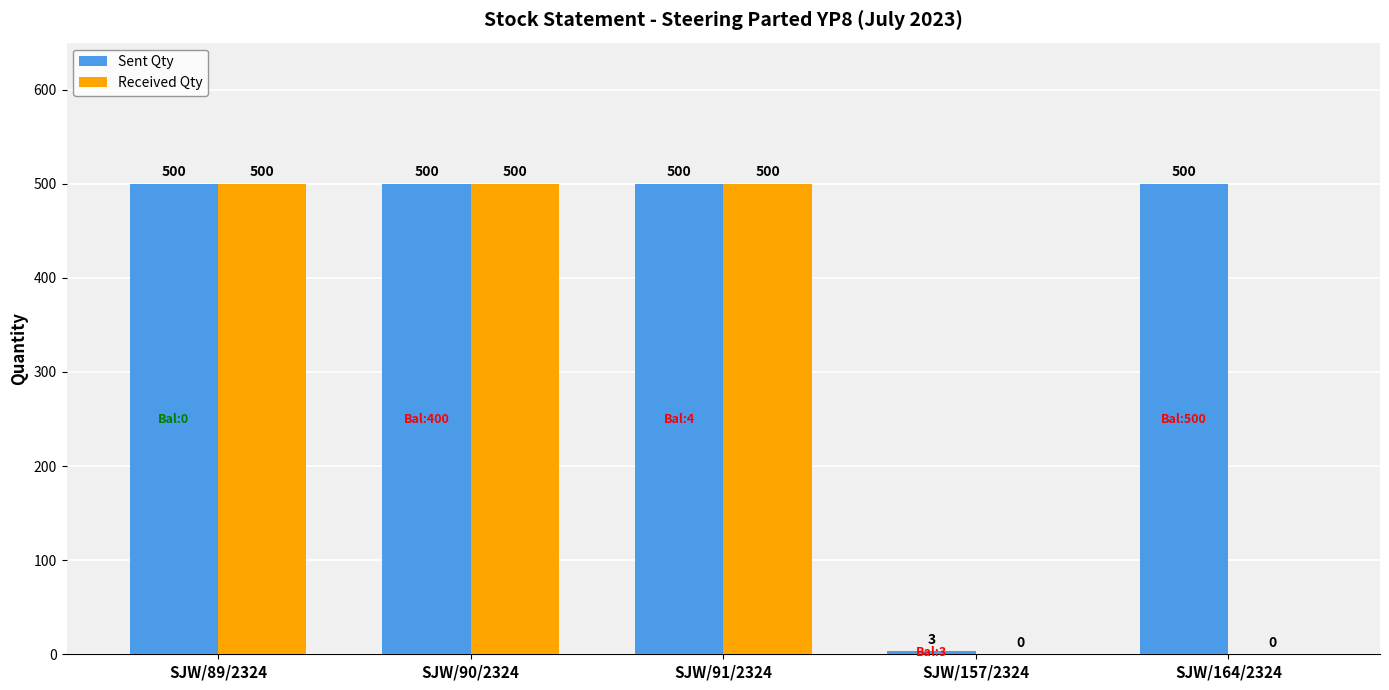

Reading right to left, extract all data points from this chart.

Sent Qty: 500	3	500	500	500
Received Qty: 0	0	500	500	500